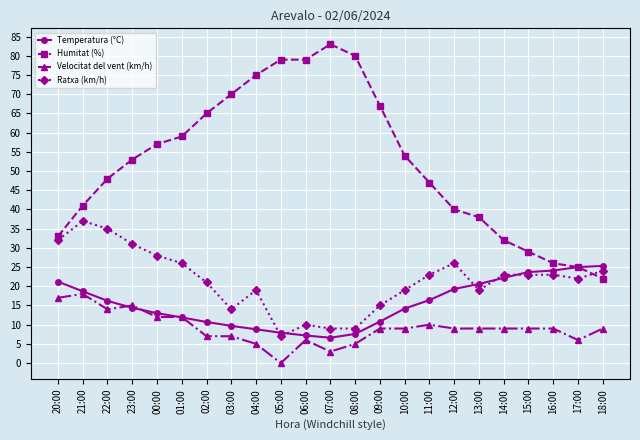

What is the greatest value displayed?

83.0